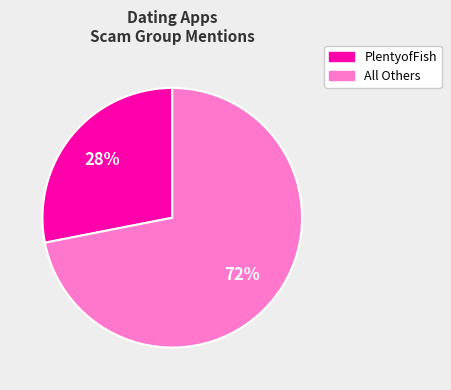

Is there any slice that represents more than half of the pie?

Yes